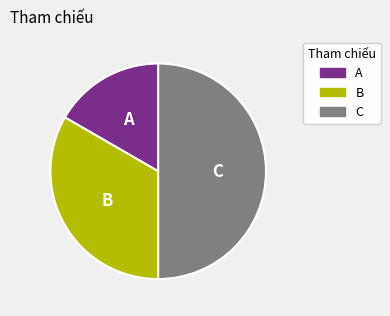

Is the sum of C and A greater than half?

Yes